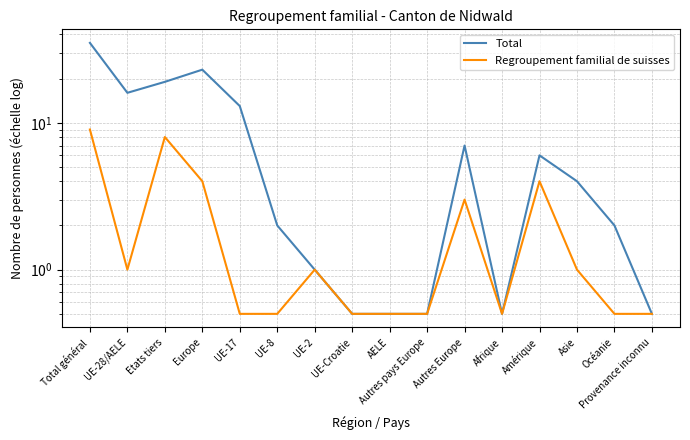

How many interior local peaks does the Regroupement familial de suisses series have?

4